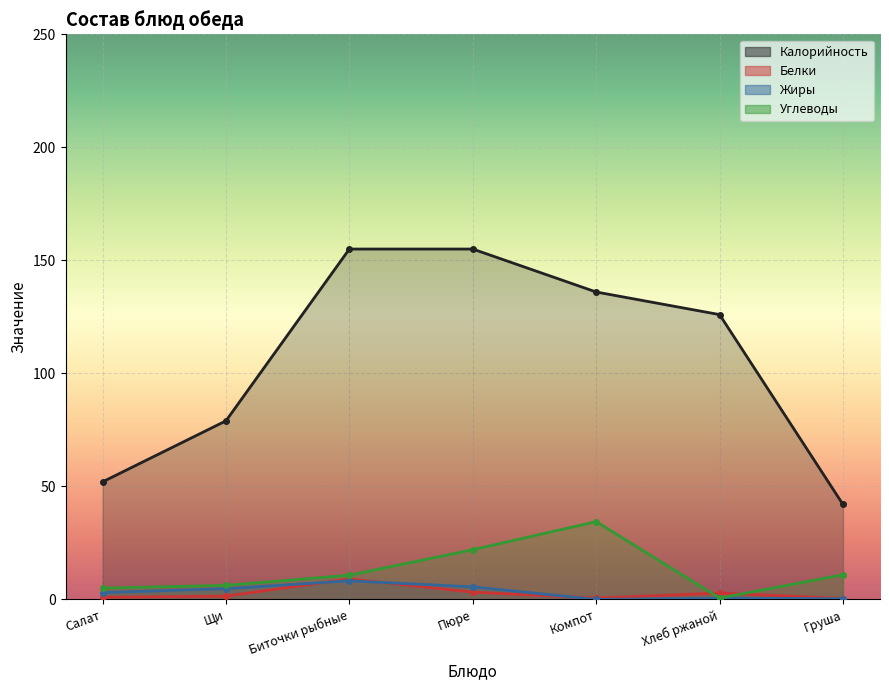

The value of Белки at Компот is 0.6. True or false?

True